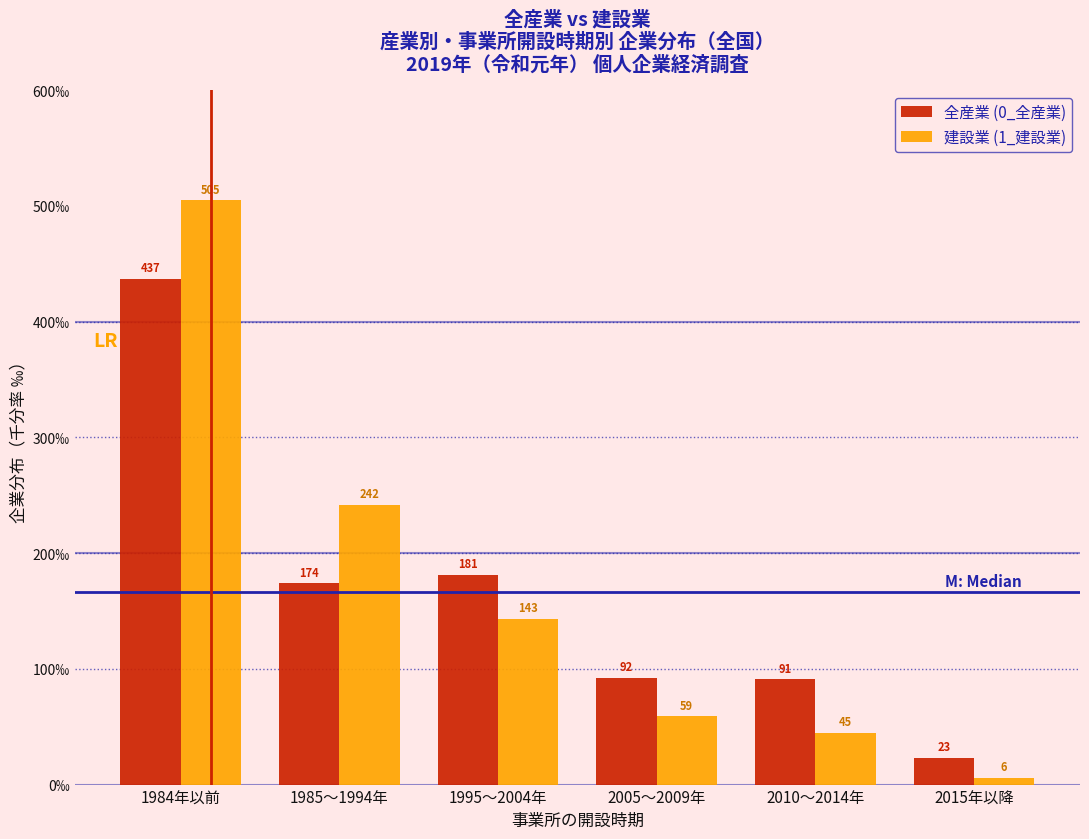

Reading left to right, transcribe all the data shown in this chart.

全産業 (0_全産業): 1984年以前=437	1985～1994年=174	1995～2004年=181	2005～2009年=92	2010～2014年=91	2015年以降=23
建設業 (1_建設業): 1984年以前=505	1985～1994年=242	1995～2004年=143	2005～2009年=59	2010～2014年=45	2015年以降=6